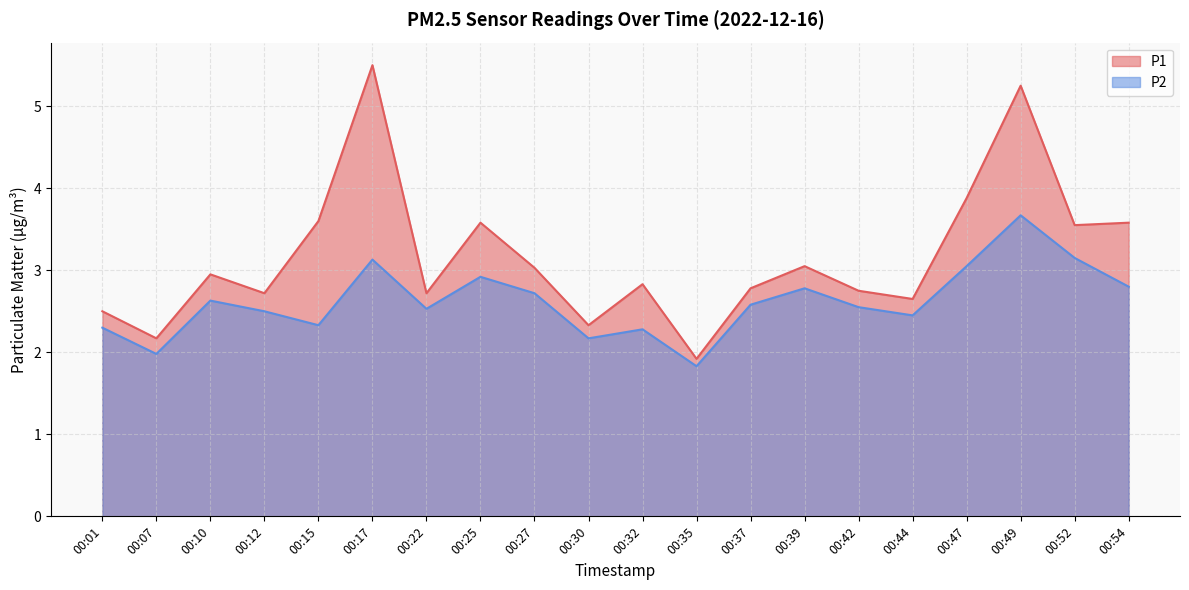

Is the value of P1 at 00:30 greater than the value of P2 at 00:47?

No